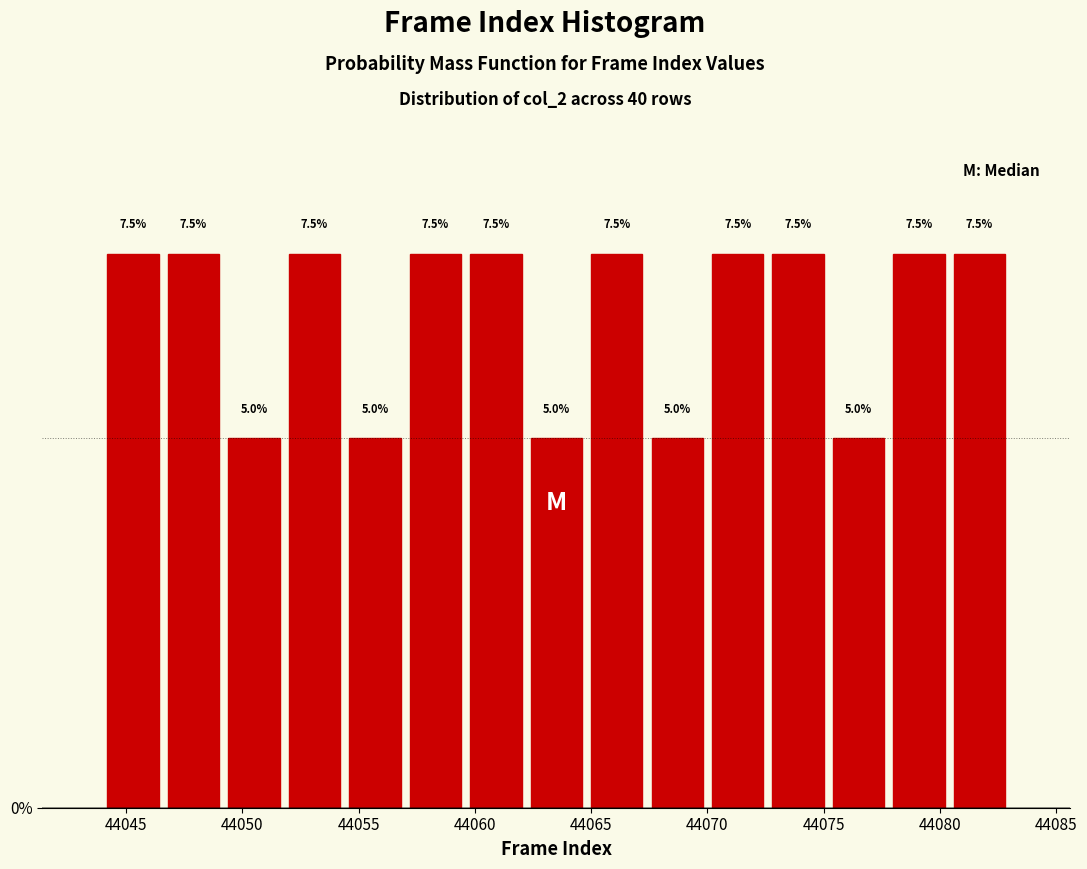

Reading left to right, transcribe this chart: for each bar, give the range it covers on the x-axis and its height. The bar edges are not printed on the chart, so give them approximately, as read against the axis.

44044.0 to 44046.6: 7.5
44046.6 to 44049.2: 7.5
44049.2 to 44051.8: 5.0
44051.8 to 44054.4: 7.5
44054.4 to 44057.0: 5.0
44057.0 to 44059.6: 7.5
44059.6 to 44062.2: 7.5
44062.2 to 44064.8: 5.0
44064.8 to 44067.4: 7.5
44067.4 to 44070.0: 5.0
44070.0 to 44072.6: 7.5
44072.6 to 44075.2: 7.5
44075.2 to 44077.8: 5.0
44077.8 to 44080.4: 7.5
44080.4 to 44083.0: 7.5